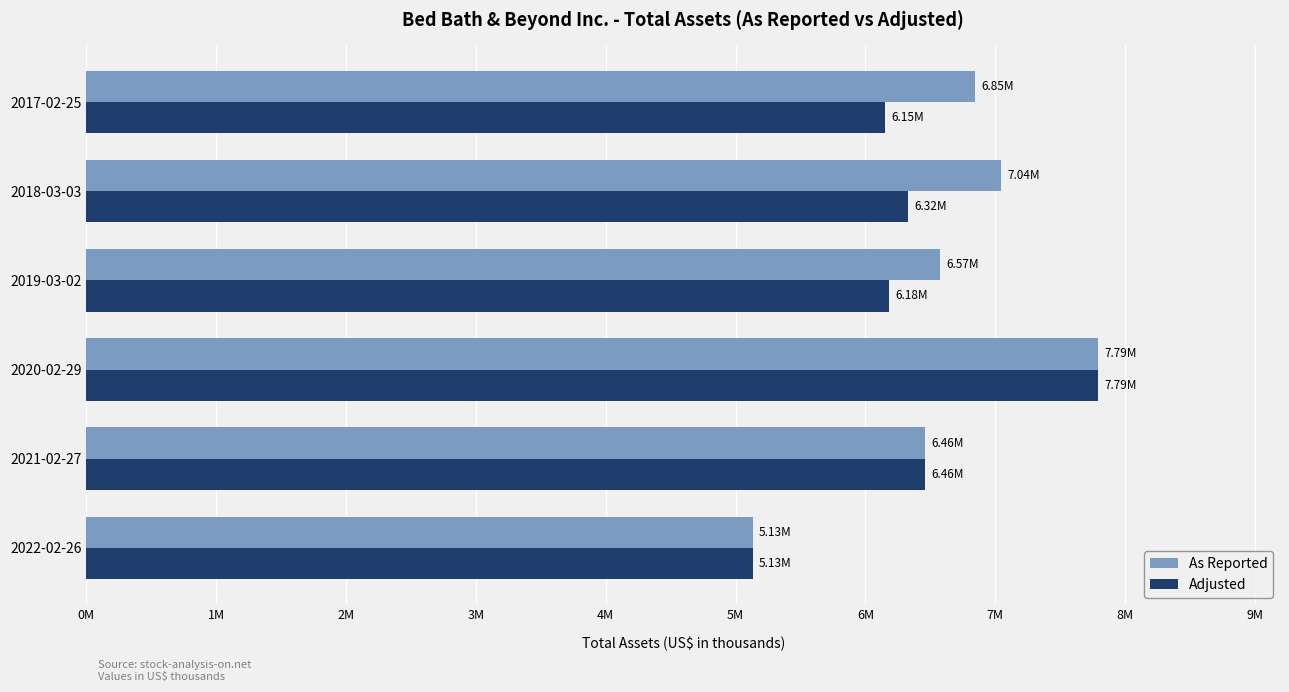

Rank the series by their average value, from highest to lowest.

As Reported, Adjusted